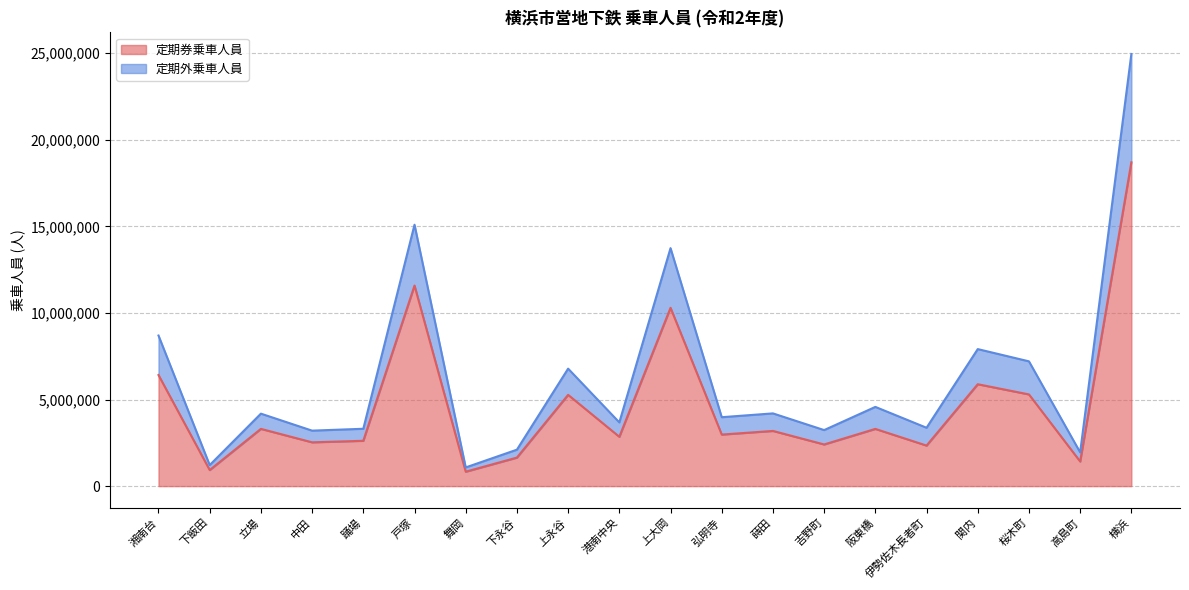

At which label is 定期券乗車人員 closest to 9768446?

上大岡